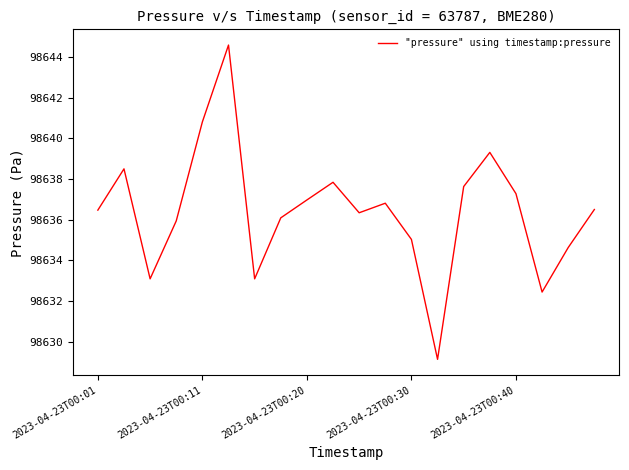

What is the difference between the second highest and minimum values?

11.7